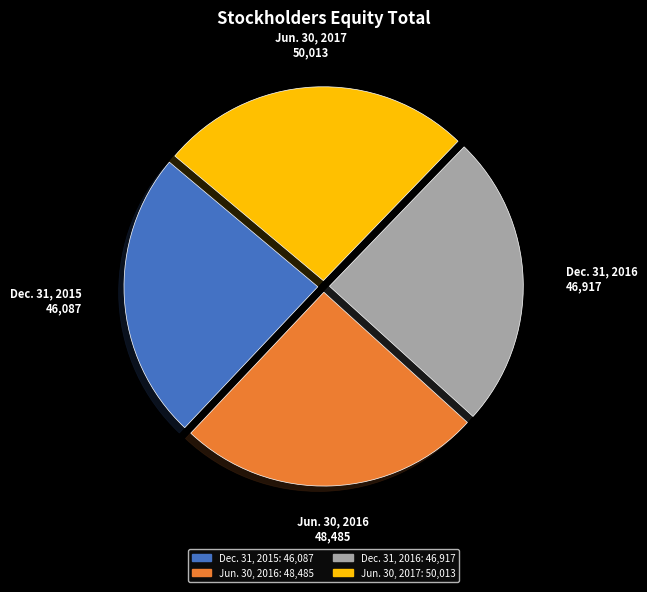

Do Jun. 30, 2016 and Dec. 31, 2015 together represent more than half of the pie?

No